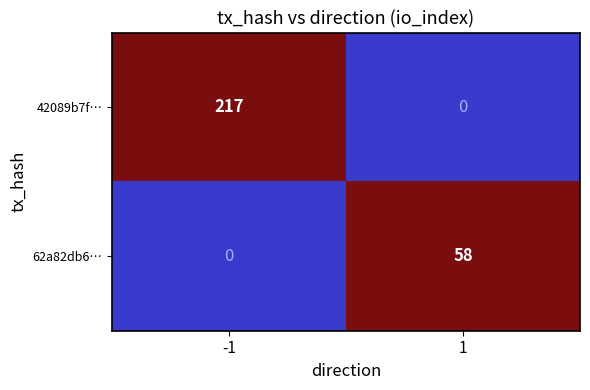

Rank the series by their maximum value, from lowest to highest.

62a82db6…, 42089b7f…